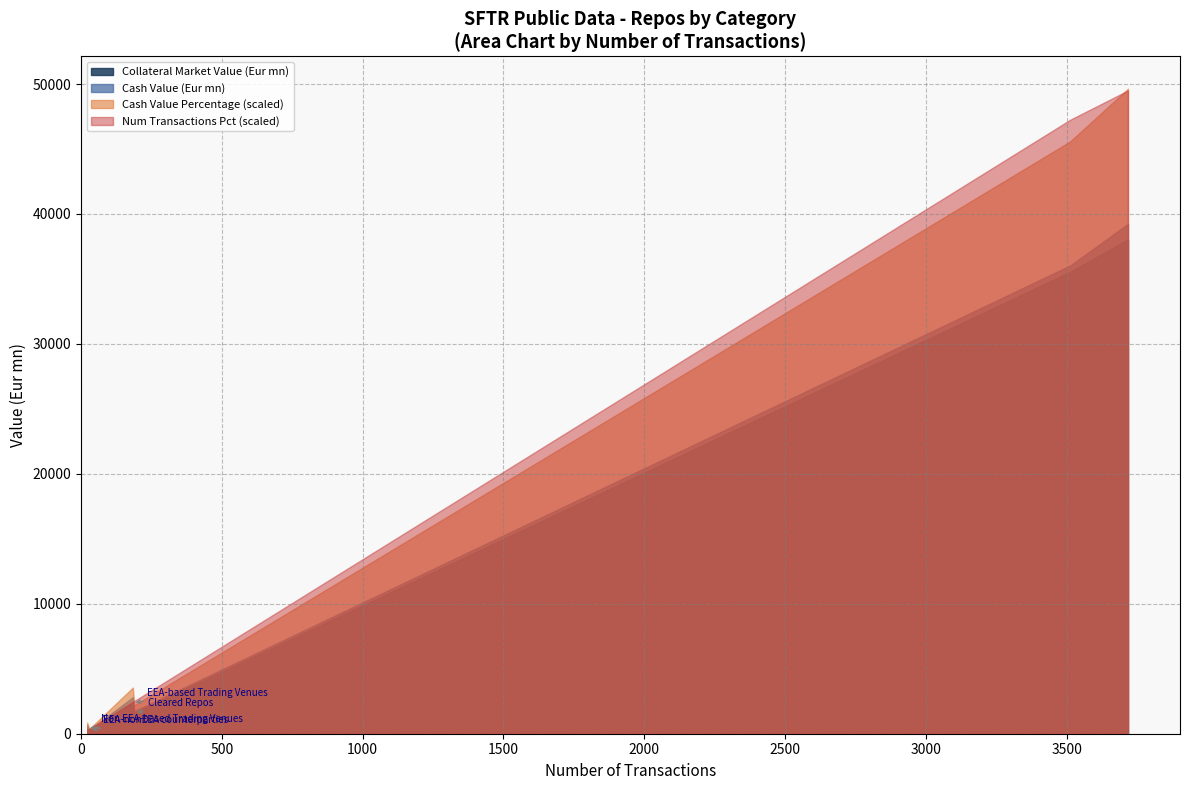

True or false: Collateral Market Value (Eur mn) has a value of 292.1 at EEA-nonEEA counterparties.

True